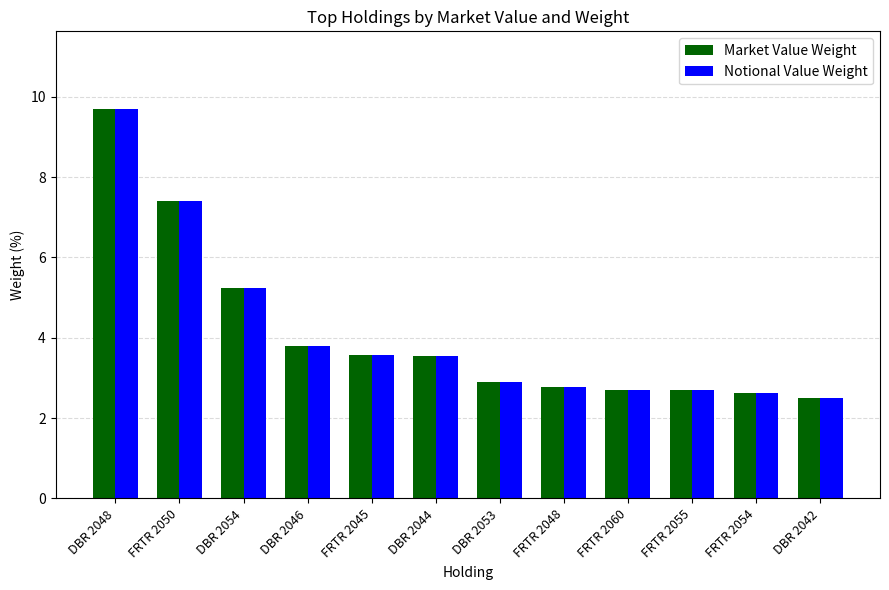

Is it true that Notional Value Weight equals 5.2 at DBR 2054?

True